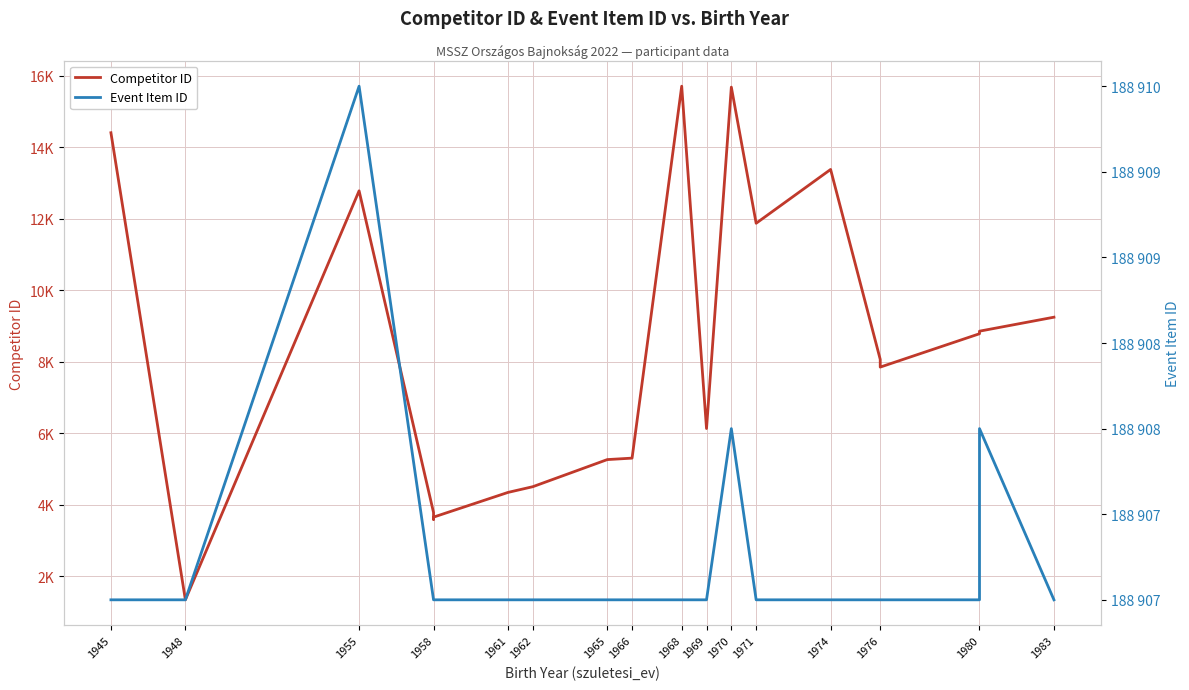

Rank the series at 1971 from highest to lowest value.

Event Item ID, Competitor ID